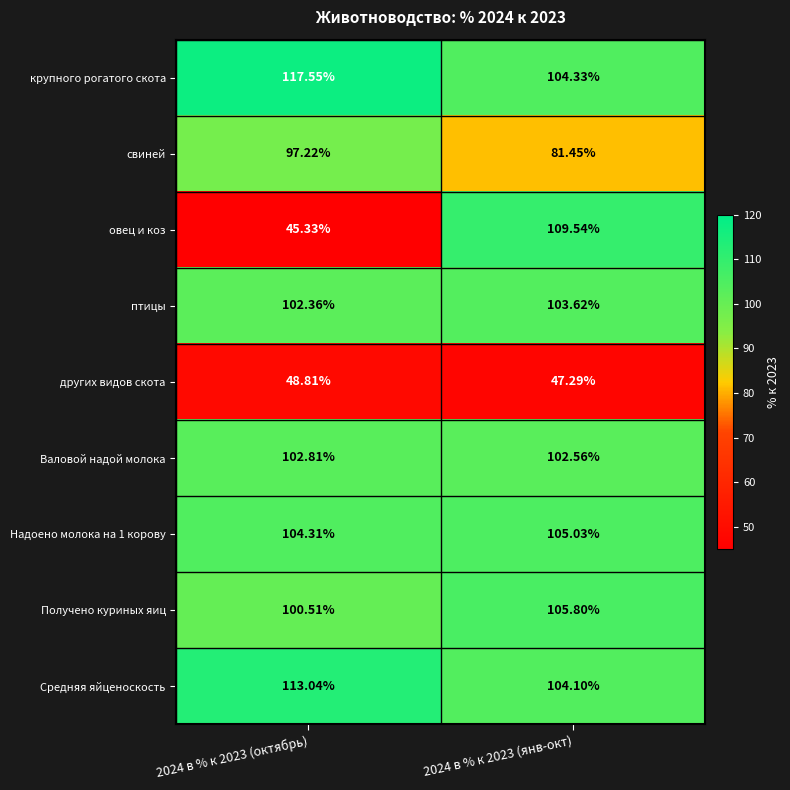

At how many categories does at least one series exceed 81?

2